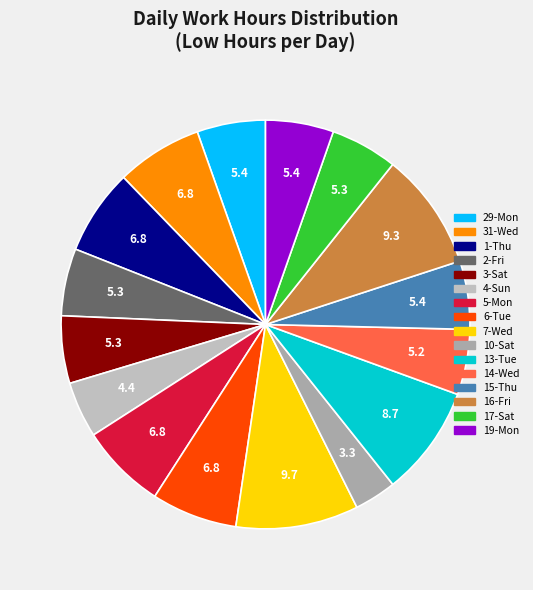

What is the total percentage of 19-Mon and 6-Tue?

12.2%